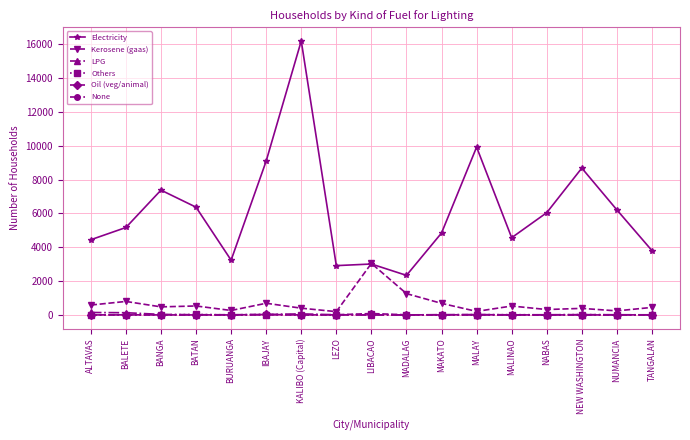

Which series changed the most between KALIBO (Capital) and NUMANCIA?

Electricity